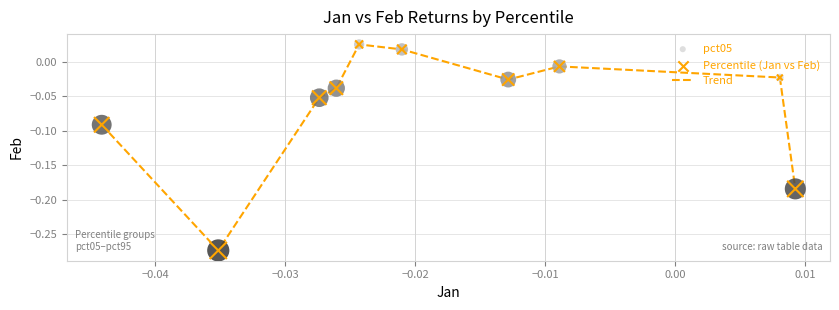

What is the difference between the maximum and minimum values?

0.3